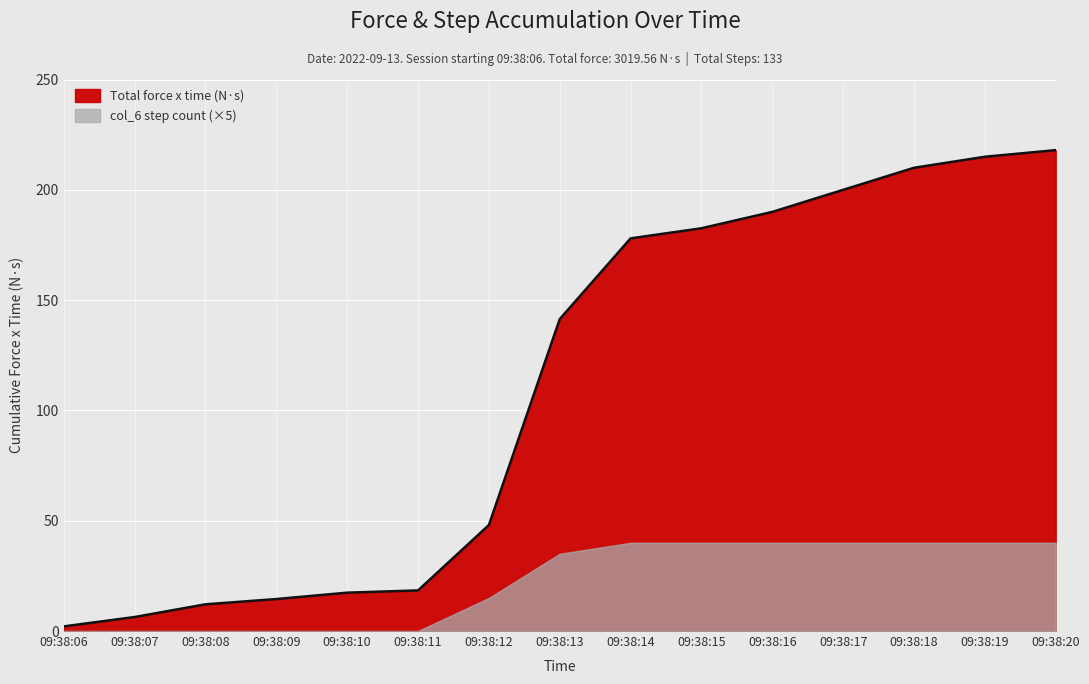

List the labels in order of value, largest first.

09:38:20, 09:38:19, 09:38:18, 09:38:17, 09:38:16, 09:38:15, 09:38:14, 09:38:13, 09:38:12, 09:38:11, 09:38:10, 09:38:09, 09:38:08, 09:38:07, 09:38:06